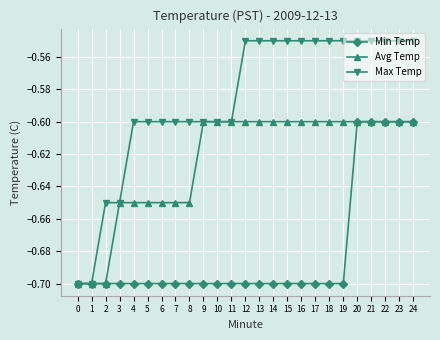

Does the chart display data point markers on the line(s)?

Yes